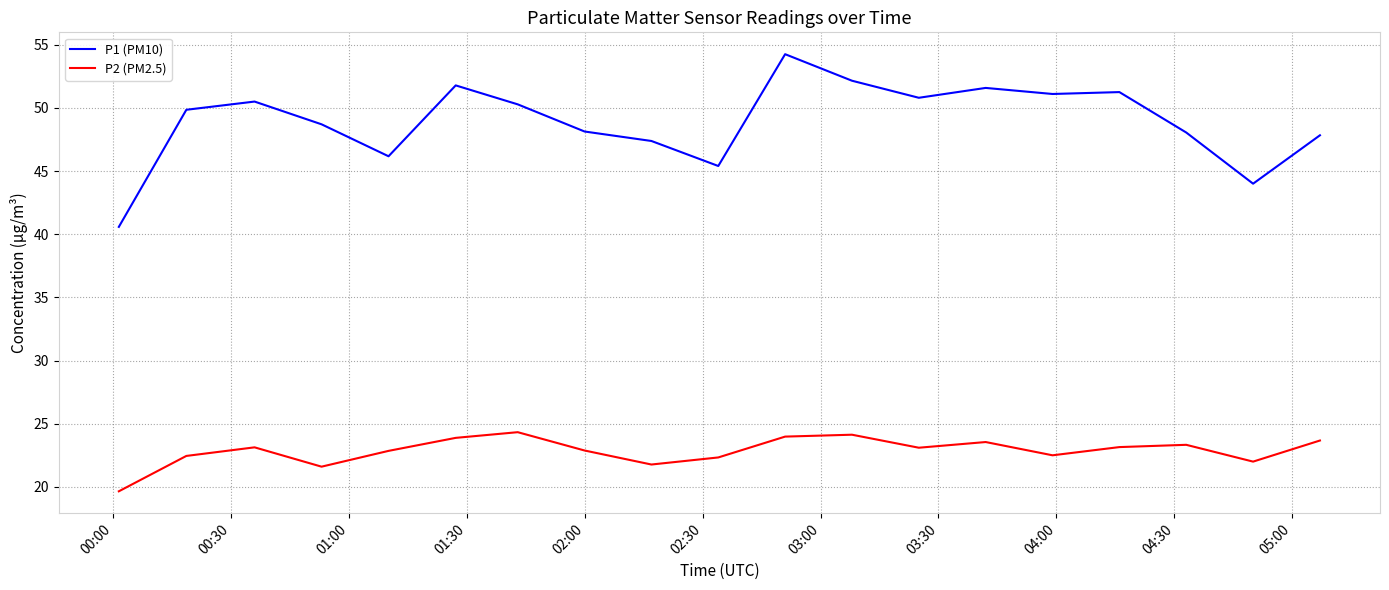

Which series has the largest total across all categories?

P1 (PM10)